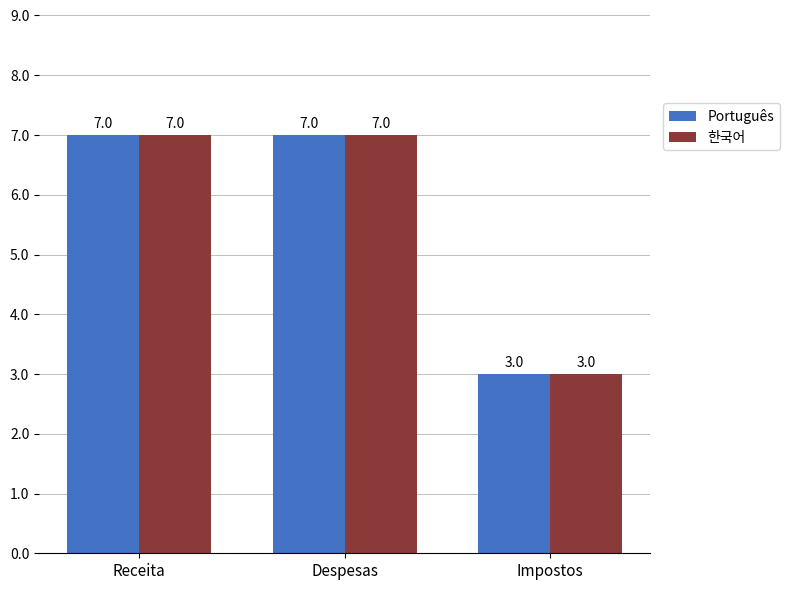

Does the chart contain any negative values?

No